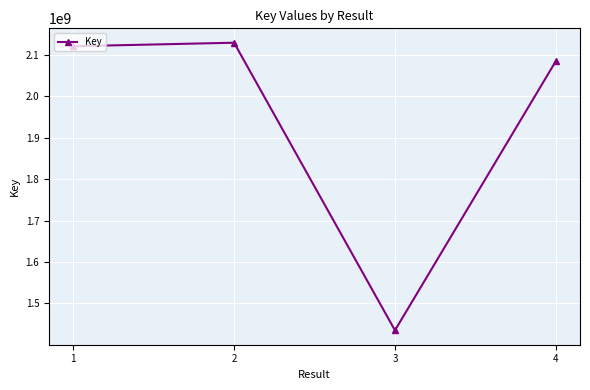

What is the difference between the second highest and minimum values?

685348109